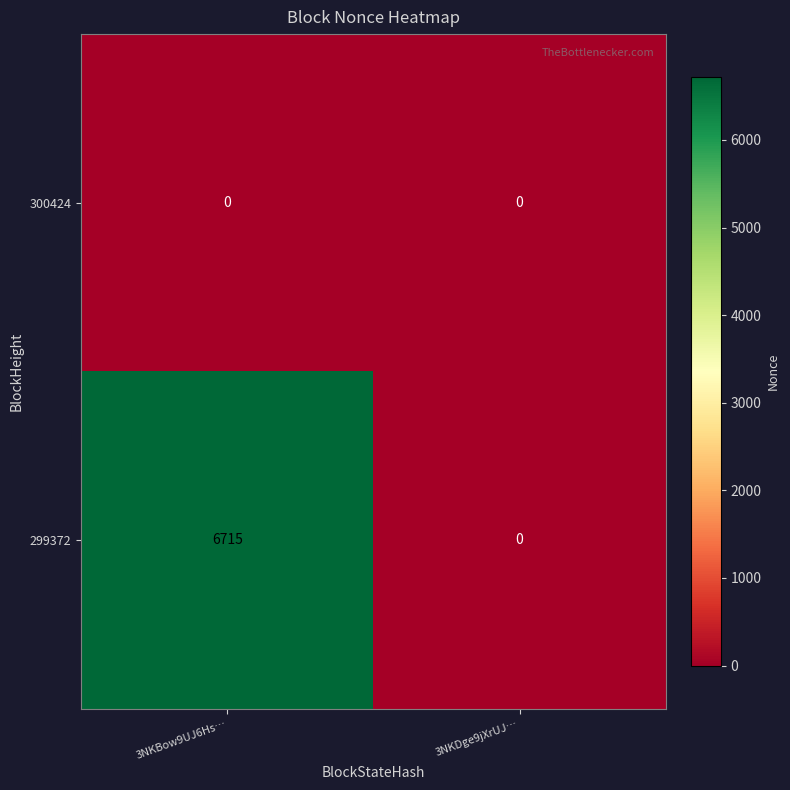

Reading right to left, extract all data points from this chart.

300424: 0	0
299372: 0	6715